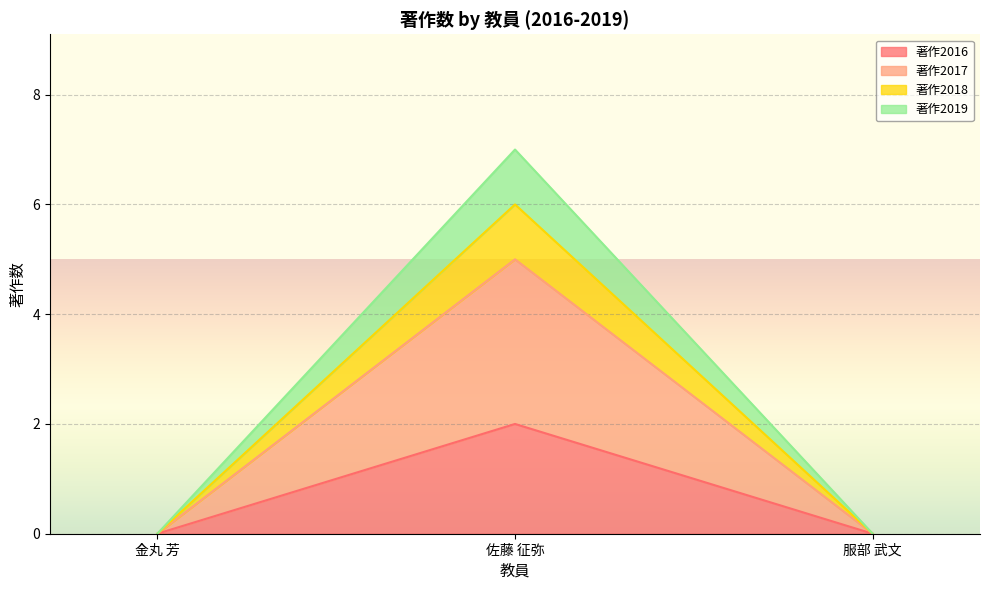

At 服部 武文, list the series in order from smallest to largest.

著作2016, 著作2017, 著作2018, 著作2019